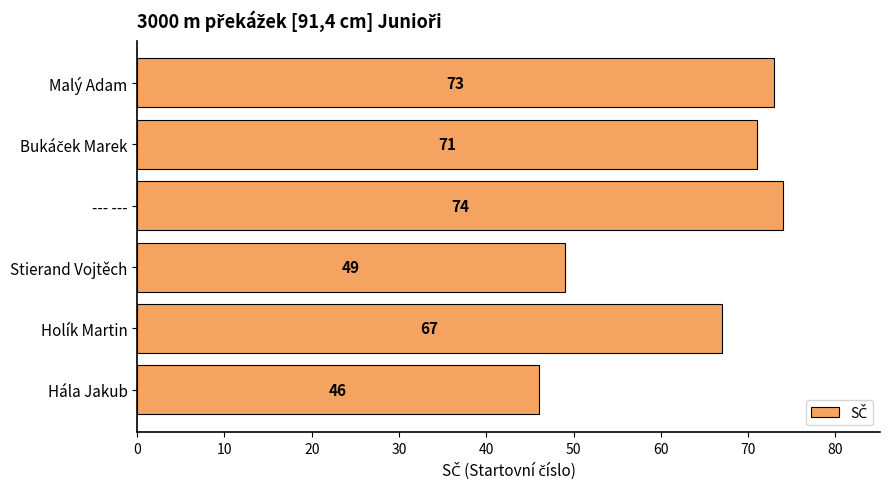

The chart shows a value of 73 at Malý Adam. True or false?

True